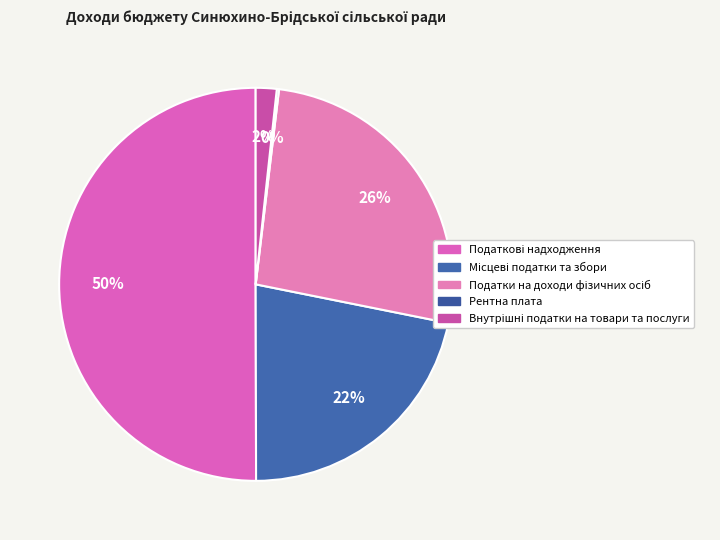

What portion of the pie excludes Податкові надходження?

50.0%